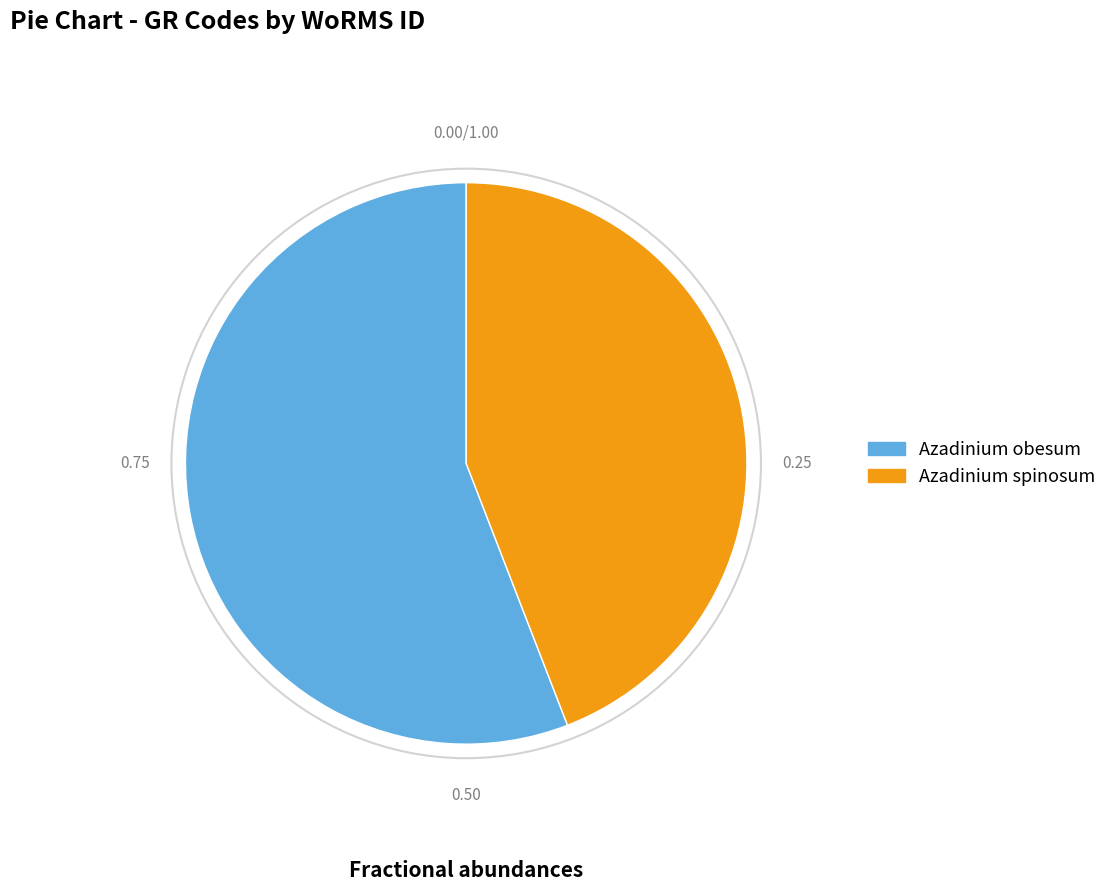

Rank the categories by value from highest to lowest.

Azadinium obesum, Azadinium spinosum